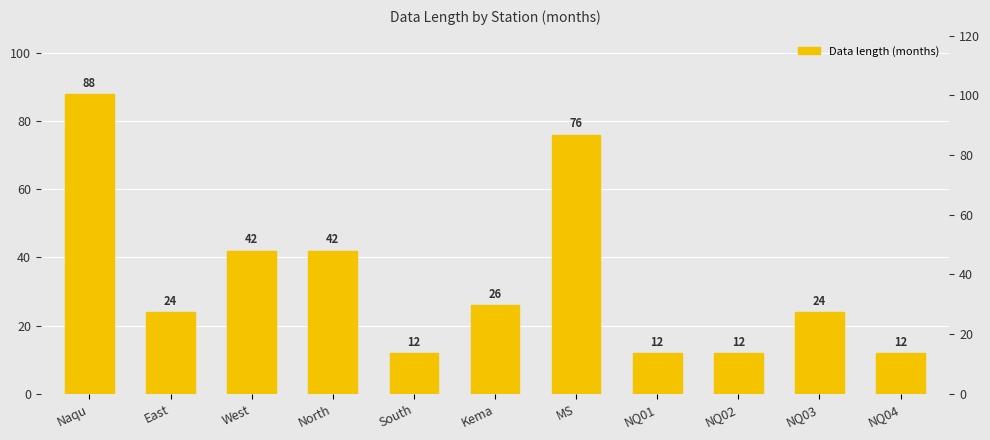

What is the average value?

34